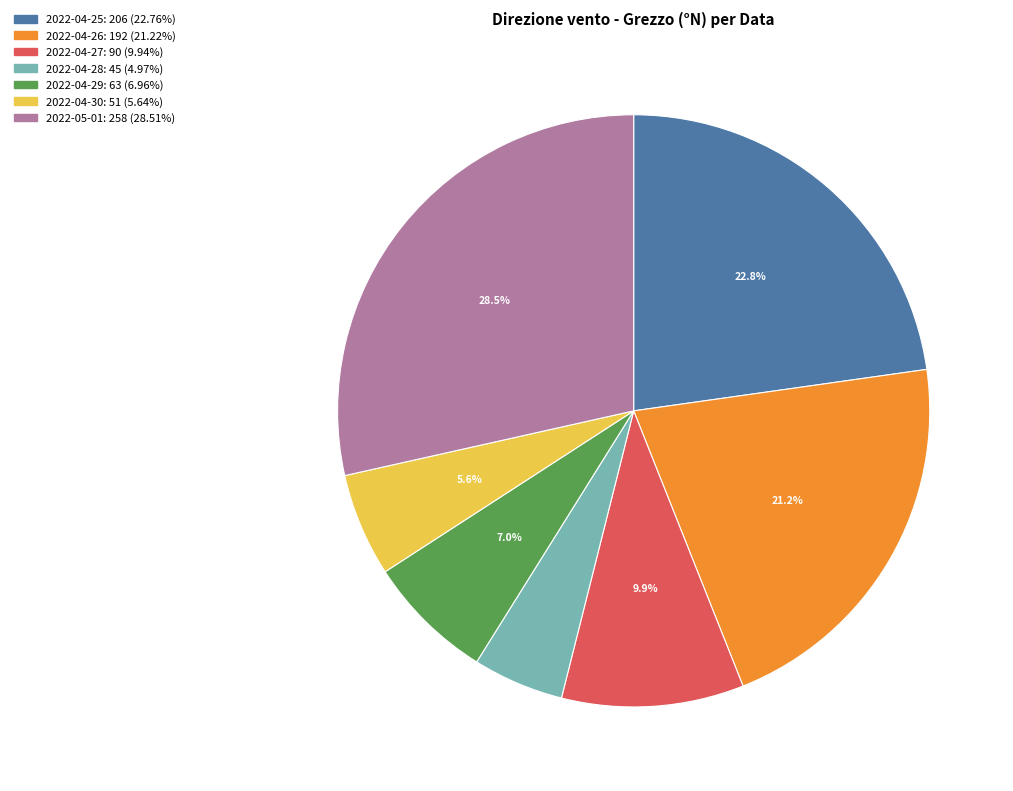

Count the number of slices in the pie.

7